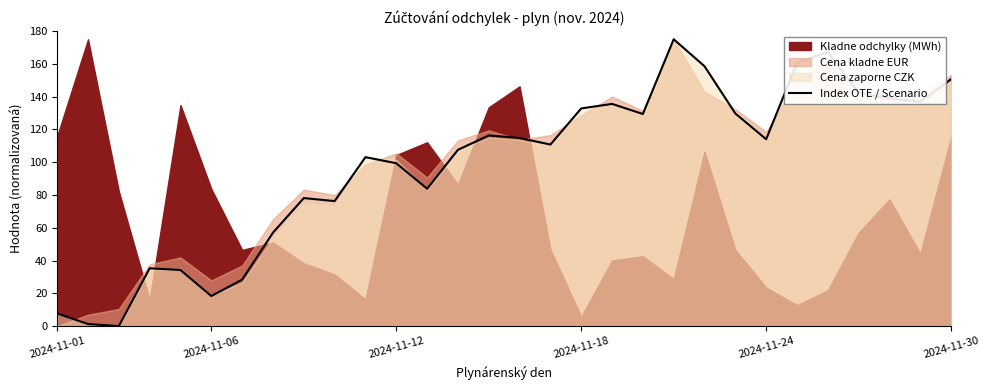

What is the difference between the maximum and minimum values?

175.0